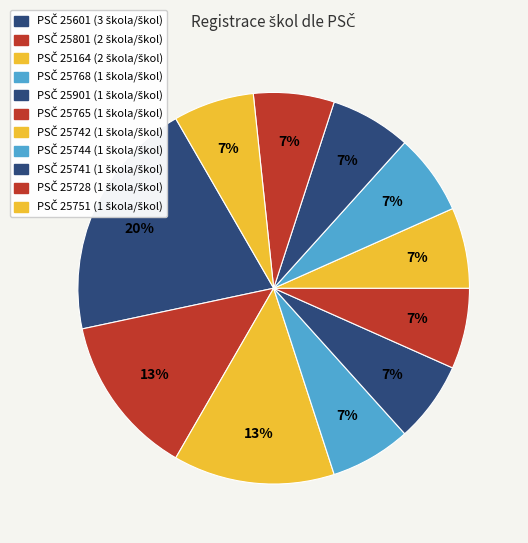

How many segments does this pie chart have?

11